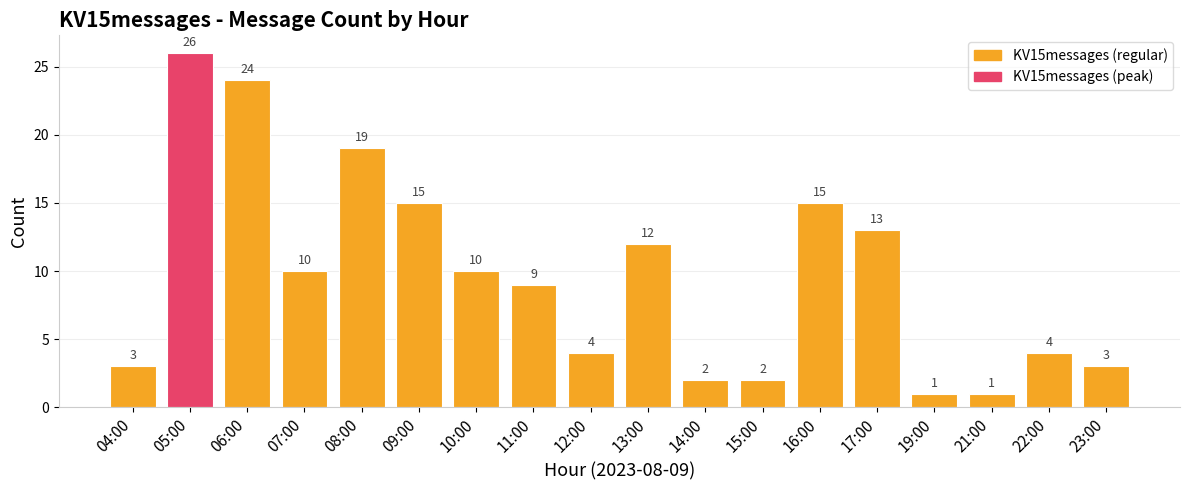

At which label does the data first exceed 10?

05:00